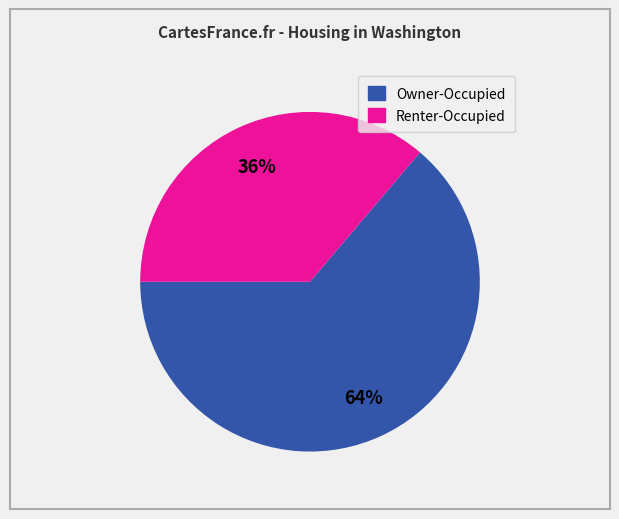

How many segments does this pie chart have?

2